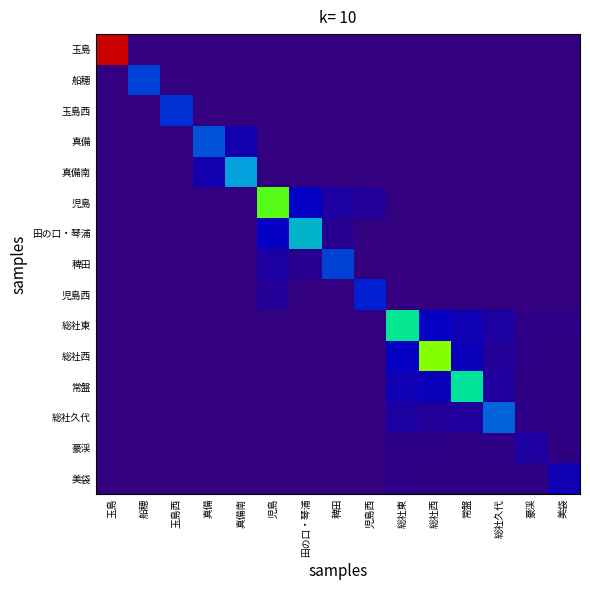

Reading left to right, transcribe all the data shown in this chart.

玉島: 玉島=6100	船穂=0	玉島西=0	真備=0	真備南=0	児島=0	田の口・琴浦=0	稗田=0	児島西=0	総社東=0	総社西=0	常盤=0	総社久代=0	豪渓=0	美袋=0
船穂: 玉島=0	船穂=1250	玉島西=0	真備=0	真備南=0	児島=0	田の口・琴浦=0	稗田=0	児島西=0	総社東=0	総社西=0	常盤=0	総社久代=0	豪渓=0	美袋=0
玉島西: 玉島=0	船穂=0	玉島西=1150	真備=0	真備南=0	児島=0	田の口・琴浦=0	稗田=0	児島西=0	総社東=0	総社西=0	常盤=0	総社久代=0	豪渓=0	美袋=0
真備: 玉島=0	船穂=0	玉島西=0	真備=1350	真備南=550	児島=0	田の口・琴浦=0	稗田=0	児島西=0	総社東=0	総社西=0	常盤=0	総社久代=0	豪渓=0	美袋=0
真備南: 玉島=0	船穂=0	玉島西=0	真備=550	真備南=1850	児島=0	田の口・琴浦=0	稗田=0	児島西=0	総社東=0	総社西=0	常盤=0	総社久代=0	豪渓=0	美袋=0
児島: 玉島=0	船穂=0	玉島西=0	真備=0	真備南=0	児島=3350	田の口・琴浦=800	稗田=400	児島西=300	総社東=0	総社西=0	常盤=0	総社久代=0	豪渓=0	美袋=0
田の口・琴浦: 玉島=0	船穂=0	玉島西=0	真備=0	真備南=0	児島=800	田の口・琴浦=2050	稗田=200	児島西=0	総社東=0	総社西=0	常盤=0	総社久代=0	豪渓=0	美袋=0
稗田: 玉島=0	船穂=0	玉島西=0	真備=0	真備南=0	児島=400	田の口・琴浦=200	稗田=1250	児島西=0	総社東=0	総社西=0	常盤=0	総社久代=0	豪渓=0	美袋=0
児島西: 玉島=0	船穂=0	玉島西=0	真備=0	真備南=0	児島=300	田の口・琴浦=0	稗田=0	児島西=1050	総社東=0	総社西=0	常盤=0	総社久代=0	豪渓=0	美袋=0
総社東: 玉島=0	船穂=0	玉島西=0	真備=0	真備南=0	児島=0	田の口・琴浦=0	稗田=0	児島西=0	総社東=2650	総社西=800	常盤=600	総社久代=400	豪渓=100	美袋=100
総社西: 玉島=0	船穂=0	玉島西=0	真備=0	真備南=0	児島=0	田の口・琴浦=0	稗田=0	児島西=0	総社東=800	総社西=3650	常盤=700	総社久代=300	豪渓=100	美袋=50
常盤: 玉島=0	船穂=0	玉島西=0	真備=0	真備南=0	児島=0	田の口・琴浦=0	稗田=0	児島西=0	総社東=600	総社西=700	常盤=2600	総社久代=350	豪渓=50	美袋=50
総社久代: 玉島=0	船穂=0	玉島西=0	真備=0	真備南=0	児島=0	田の口・琴浦=0	稗田=0	児島西=0	総社東=400	総社西=300	常盤=350	総社久代=1450	豪渓=100	美袋=50
豪渓: 玉島=0	船穂=0	玉島西=0	真備=0	真備南=0	児島=0	田の口・琴浦=0	稗田=0	児島西=0	総社東=100	総社西=100	常盤=50	総社久代=100	豪渓=400	美袋=50
美袋: 玉島=0	船穂=0	玉島西=0	真備=0	真備南=0	児島=0	田の口・琴浦=0	稗田=0	児島西=0	総社東=100	総社西=50	常盤=50	総社久代=50	豪渓=50	美袋=600